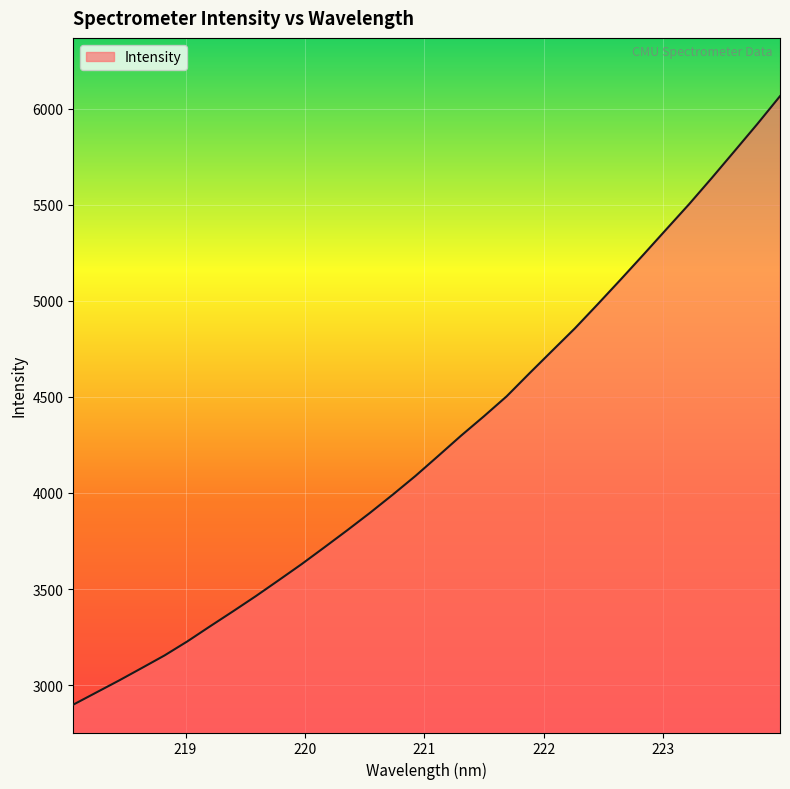

What is the difference between the maximum and minimum values?

3166.0